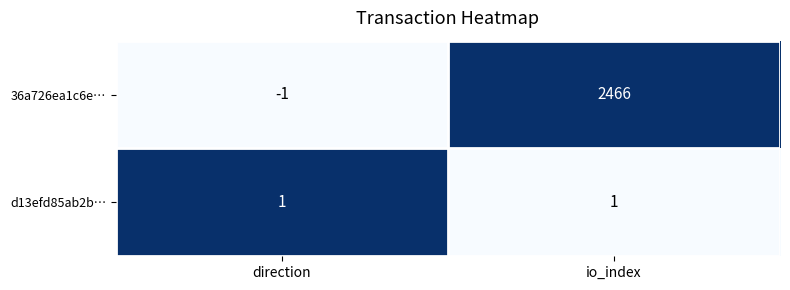

Reading left to right, extract all data points from this chart.

36a726ea1c6e…: -1	2466
d13efd85ab2b…: 1	1